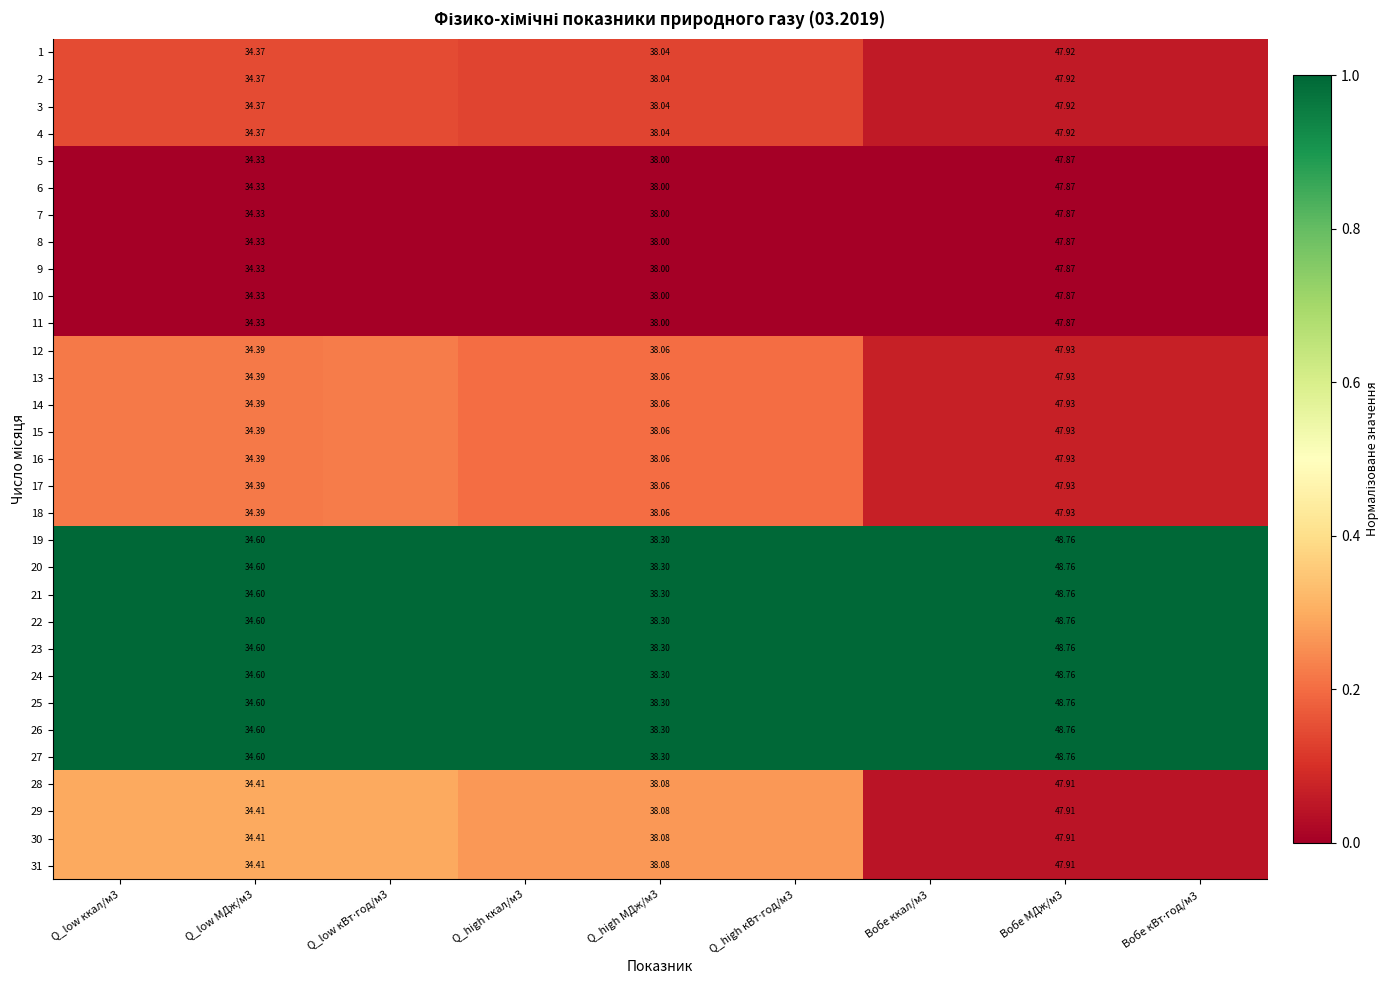

List the series in order of their peak value, highest first.

19, 20, 21, 22, 23, 24, 25, 26, 27, 28, 29, 30, 31, 12, 13, 14, 15, 16, 17, 18, 1, 2, 3, 4, 5, 6, 7, 8, 9, 10, 11